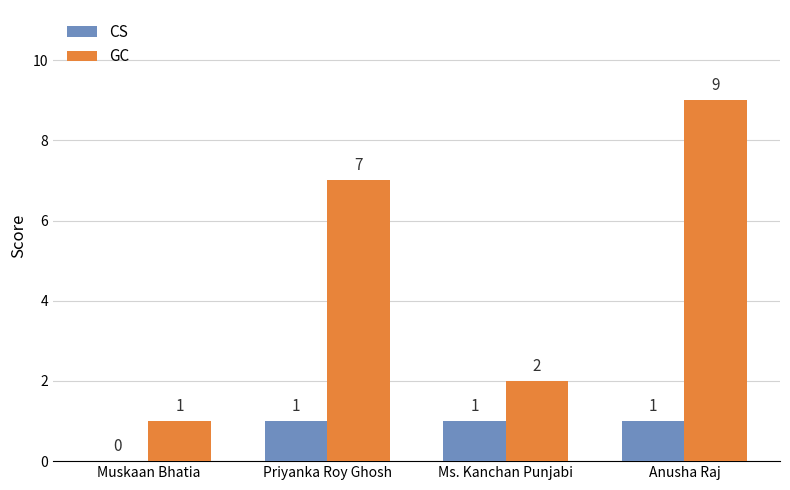

What is the total value across all series at Anusha Raj?

10